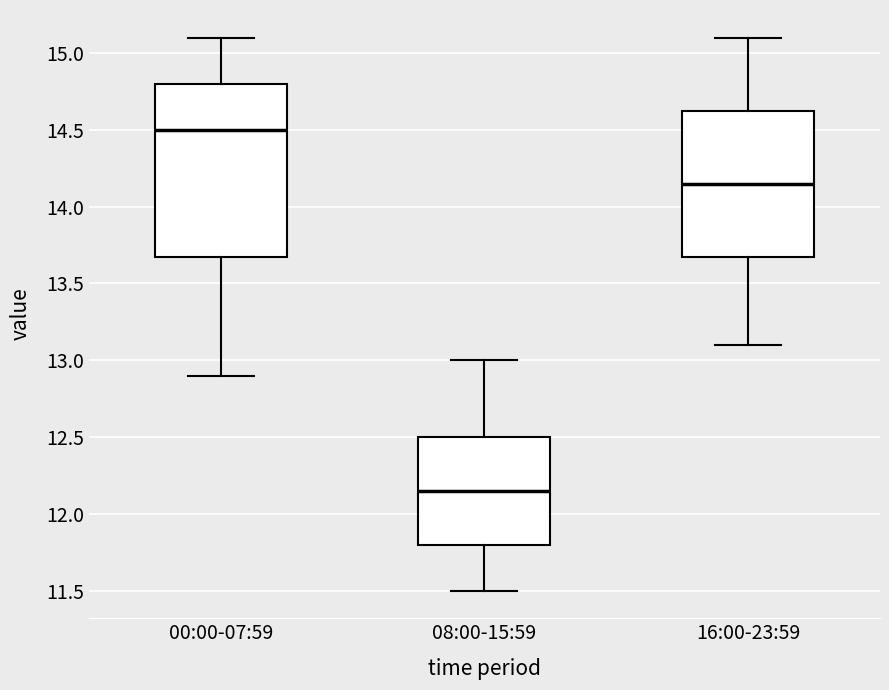

Where does the upper whisker of the box for 16:00-23:59 end on the y-axis? The values are not printed on the chart, so give them approximately, as read against the axis.

15.10